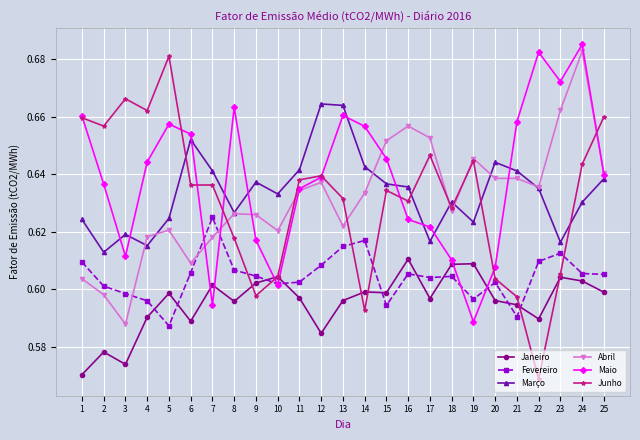

Which label corresponds to the smallest value in the chart?

22